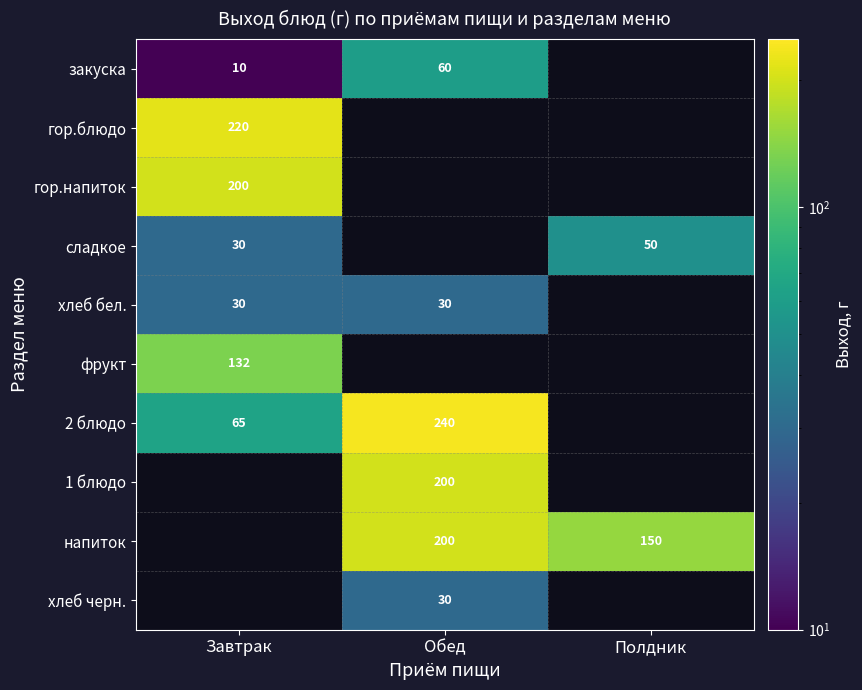

Is it true that 1 блюдо equals 200 at Обед?

True